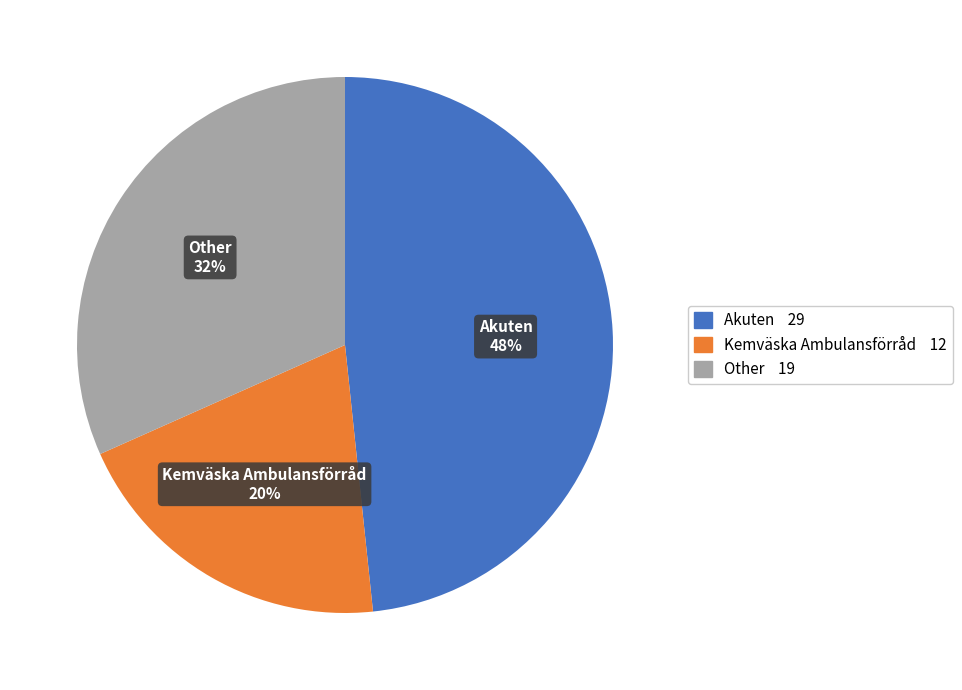

To the nearest percent, what is the difference between the largest and smallest slice percentages?

28%